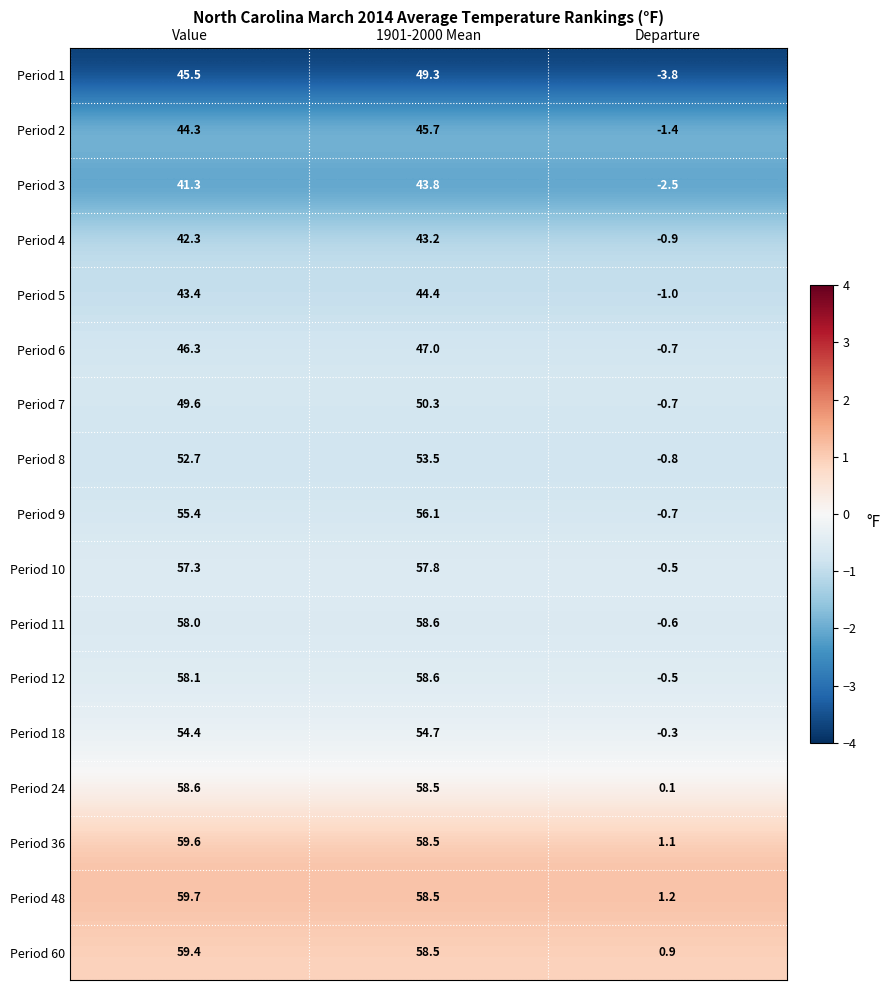

Count the number of categories in the chart.

3